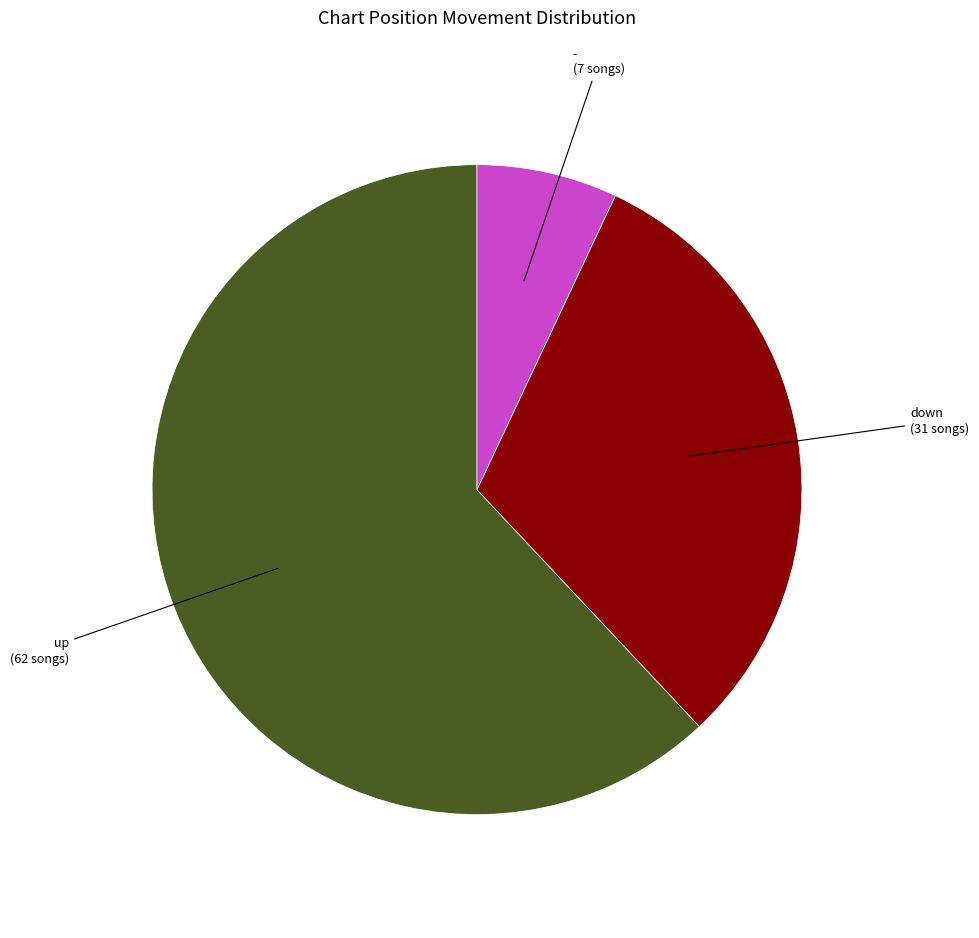

True or false: - accounts for 1% of the total.

False